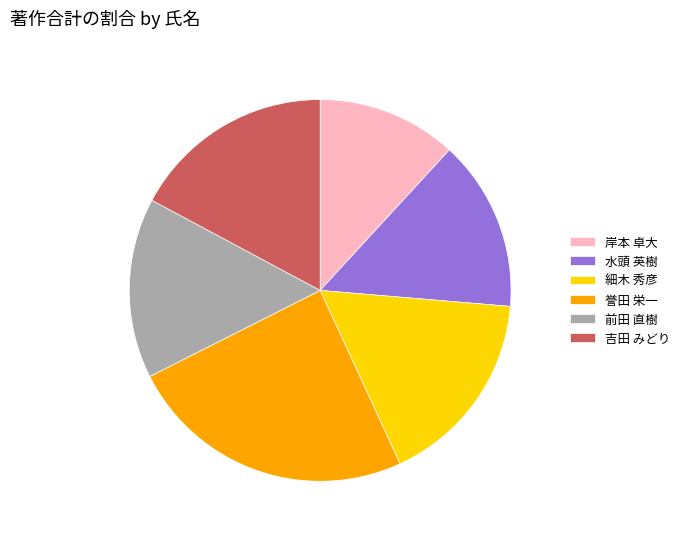

Is it true that 前田 直樹 is 15% of the pie?

True